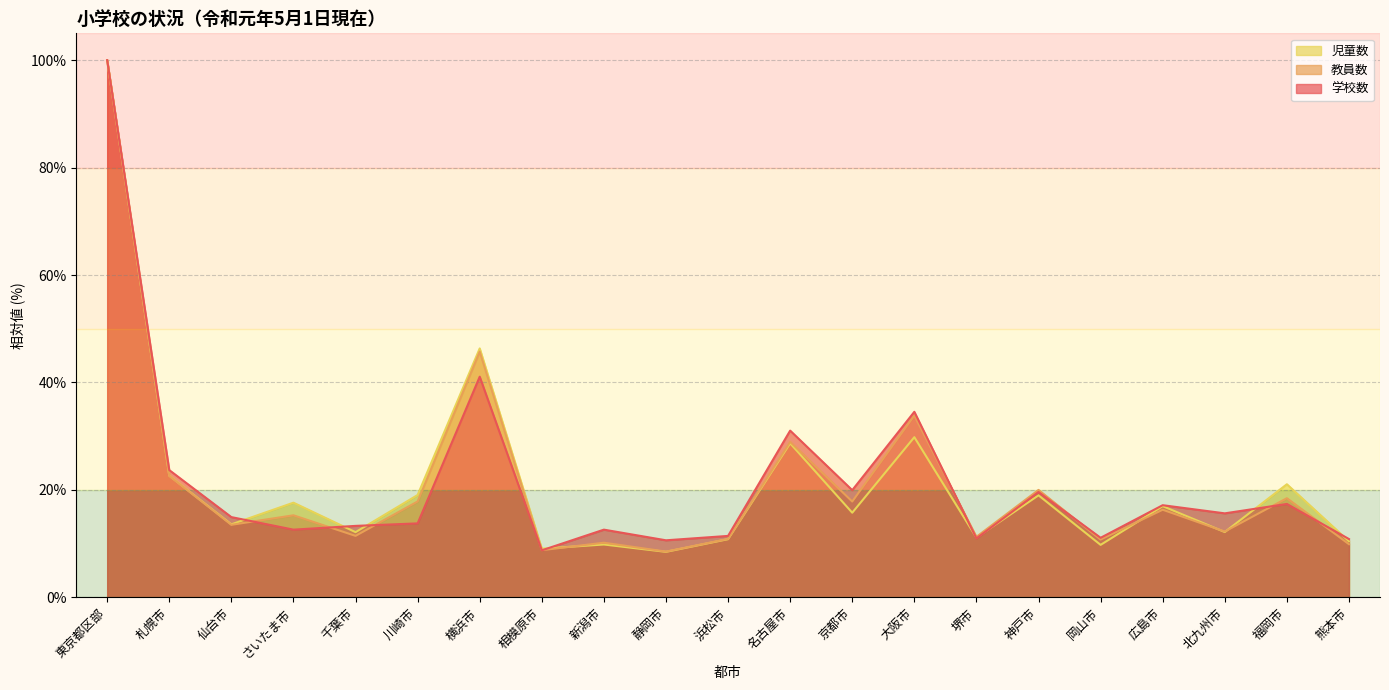

What is the label of the 6th point from the left?

川崎市